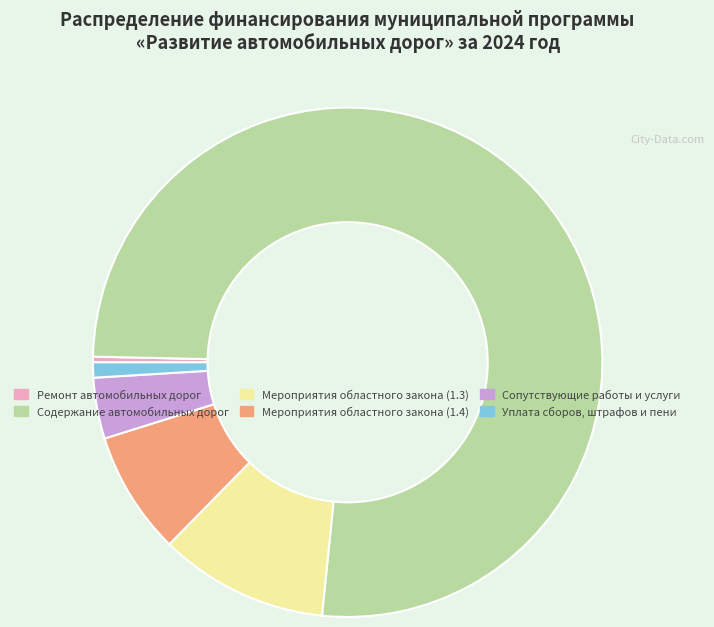

Which slice represents more than half of the pie?

Содержание автомобильных дорог